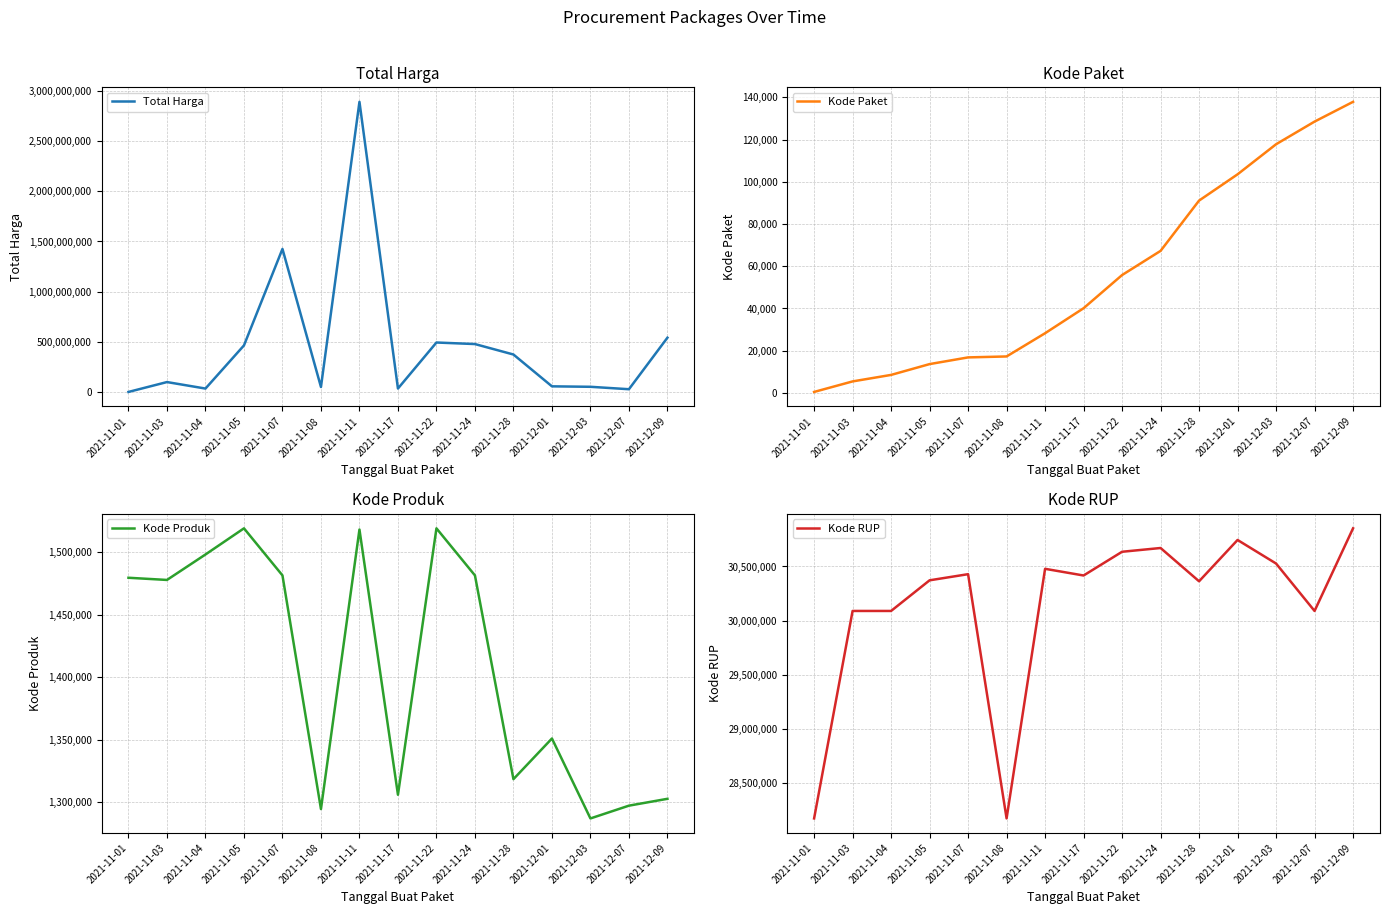

Does the chart have visible grid lines?

Yes